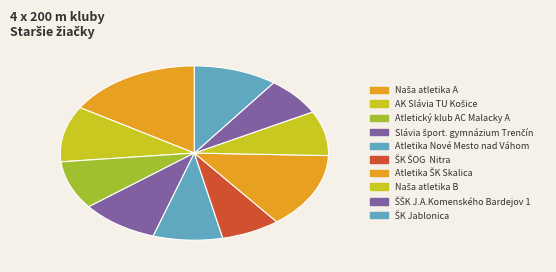

True or false: ŠŠK J.A.Komenského Bardejov 1 accounts for 12% of the total.

False